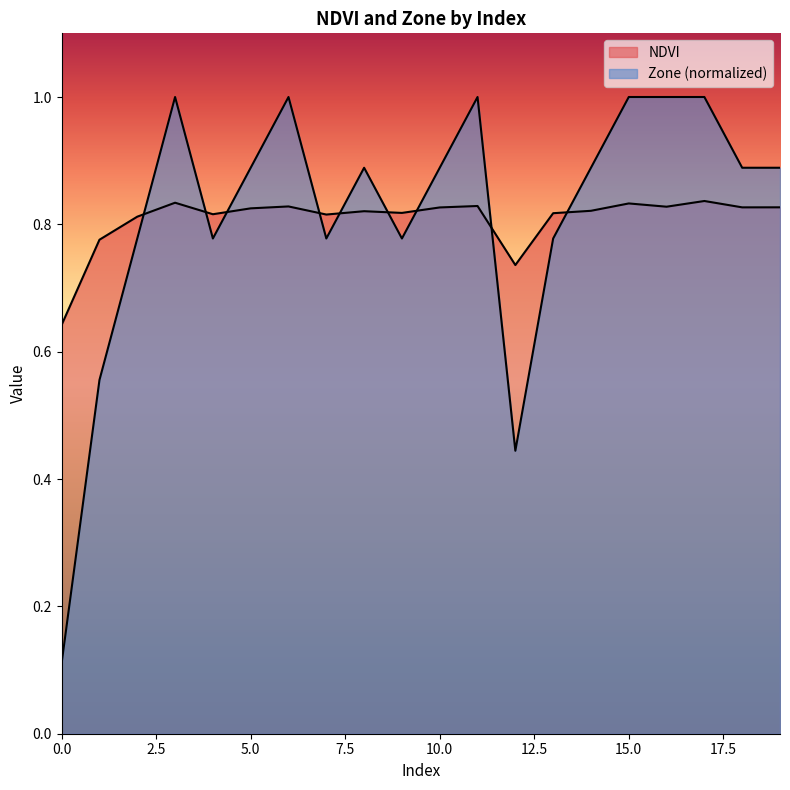

What is the smallest value displayed?

0.1